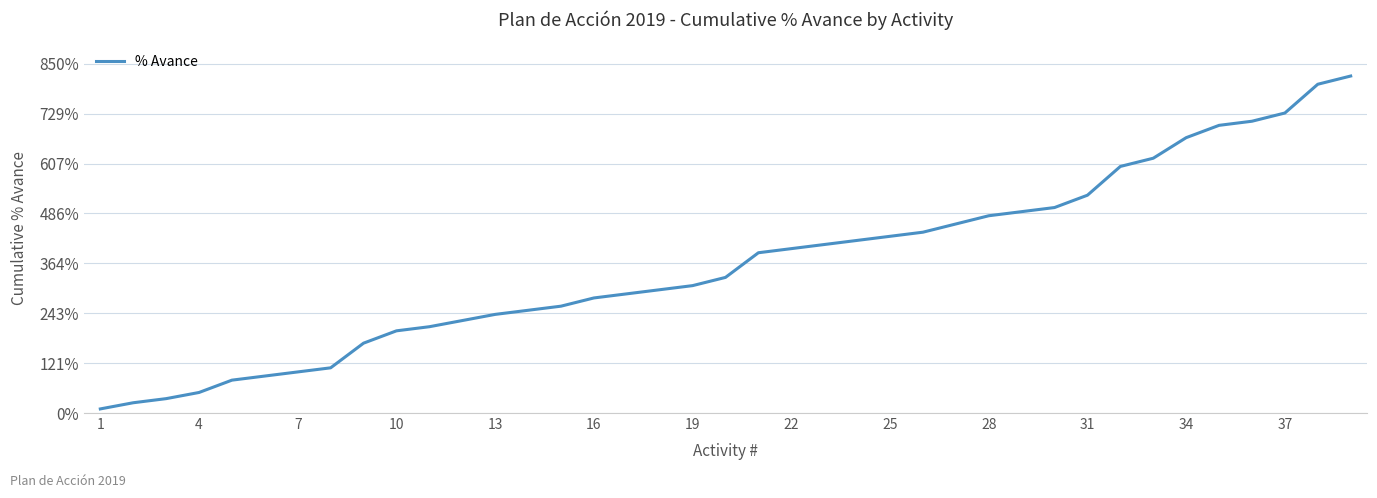

Does the chart have visible grid lines?

Yes